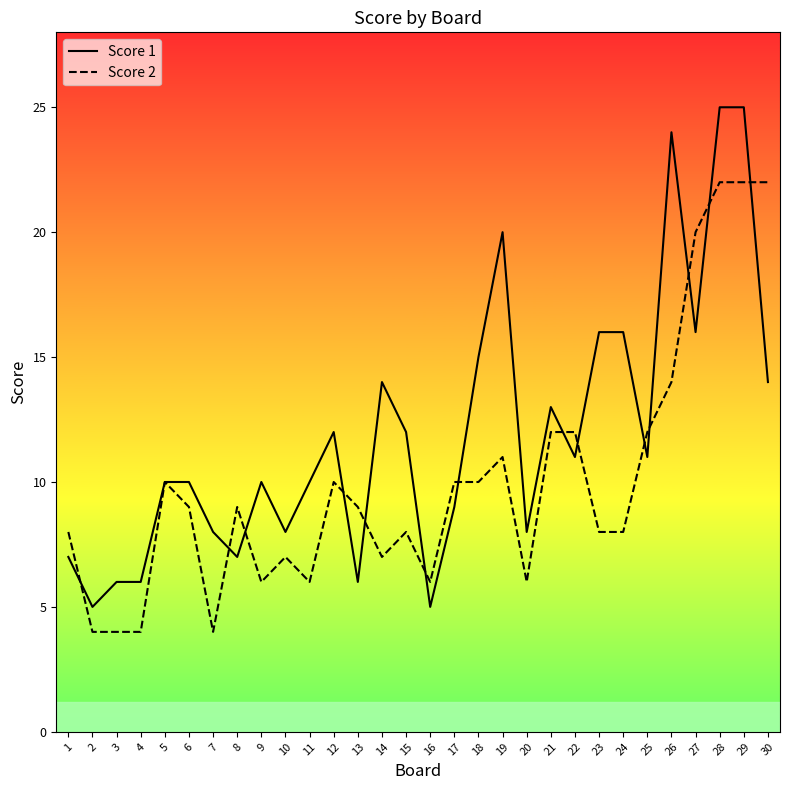

Is it true that Score 1 equals 12 at 15?

True